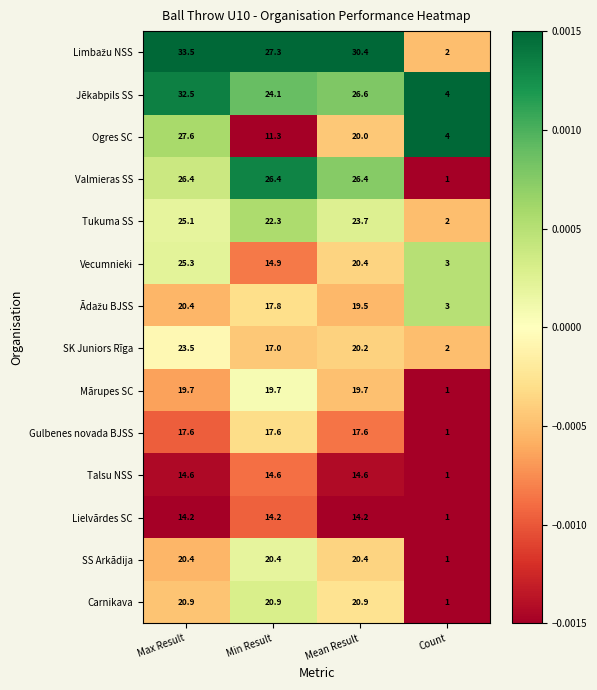

At which label does Lielvārdes SC first exceed 14?

Max Result